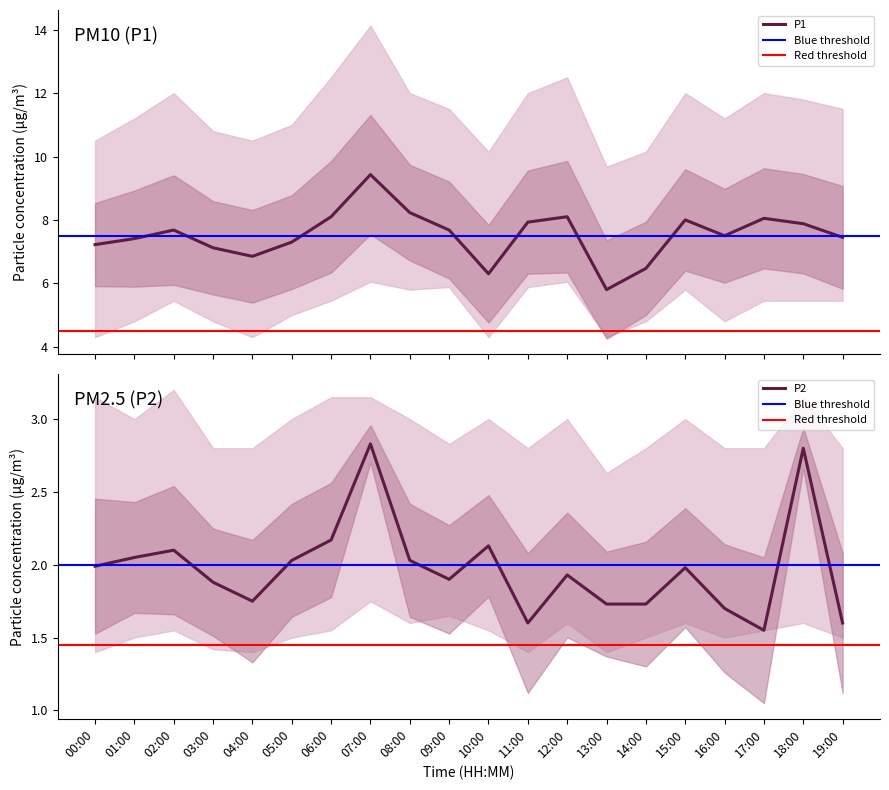

What is the lowest value of the P1 series?

5.8